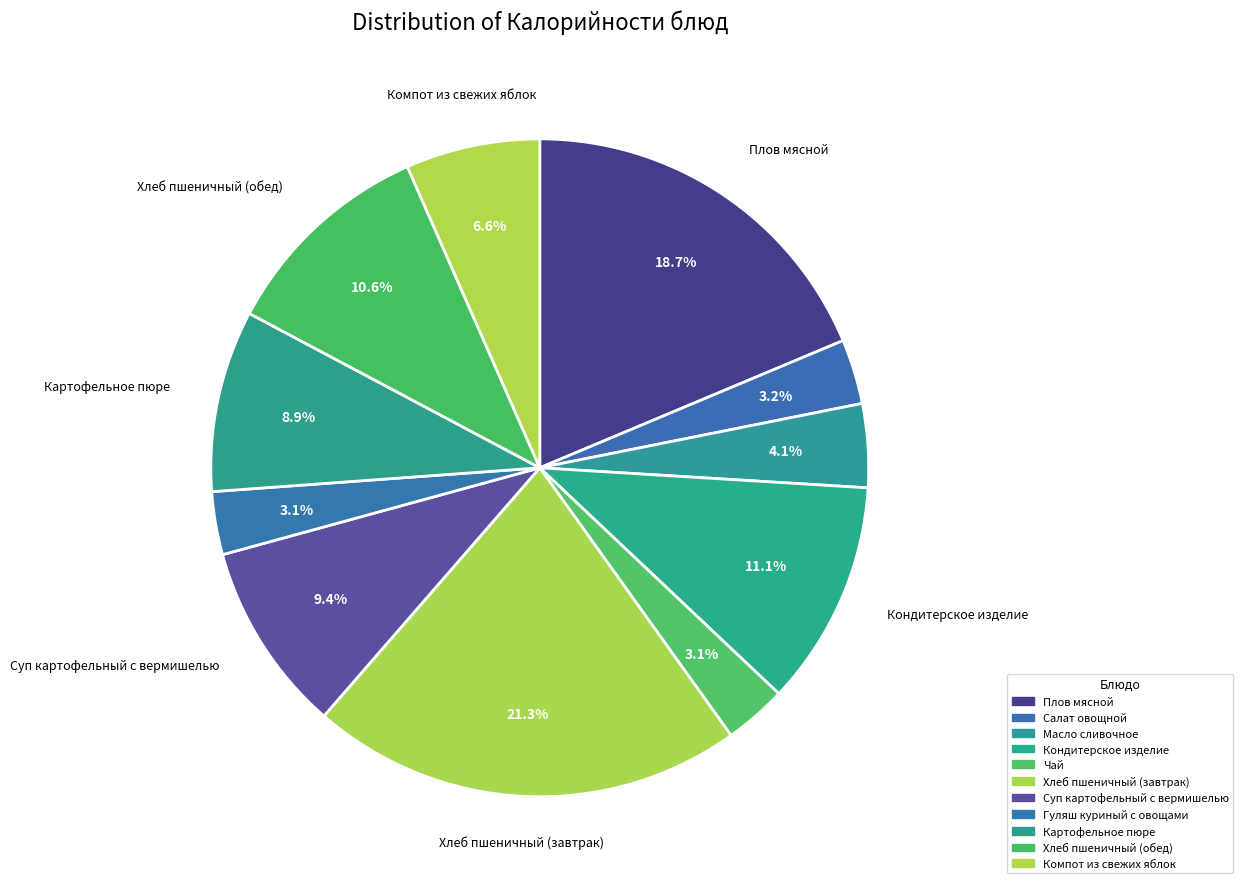

Which has a higher value, Кондитерское изделие or Картофельное пюре?

Кондитерское изделие